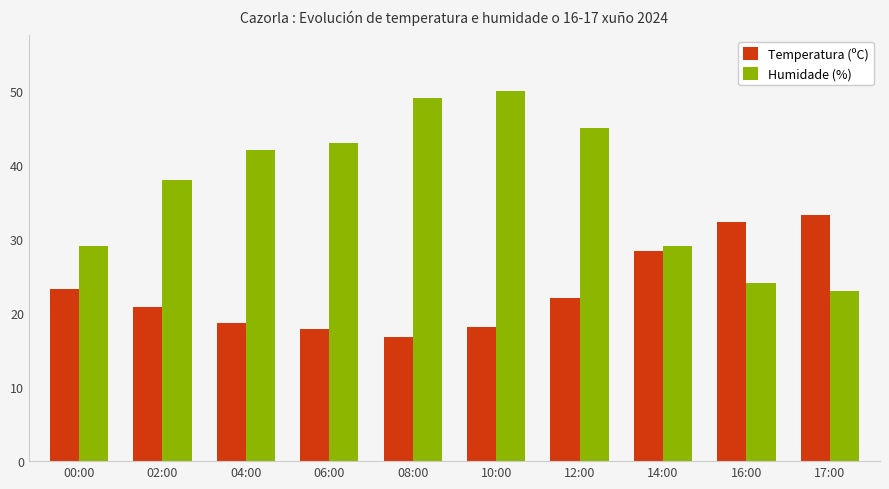

At which label does Humidade (%) reach its peak?

10:00